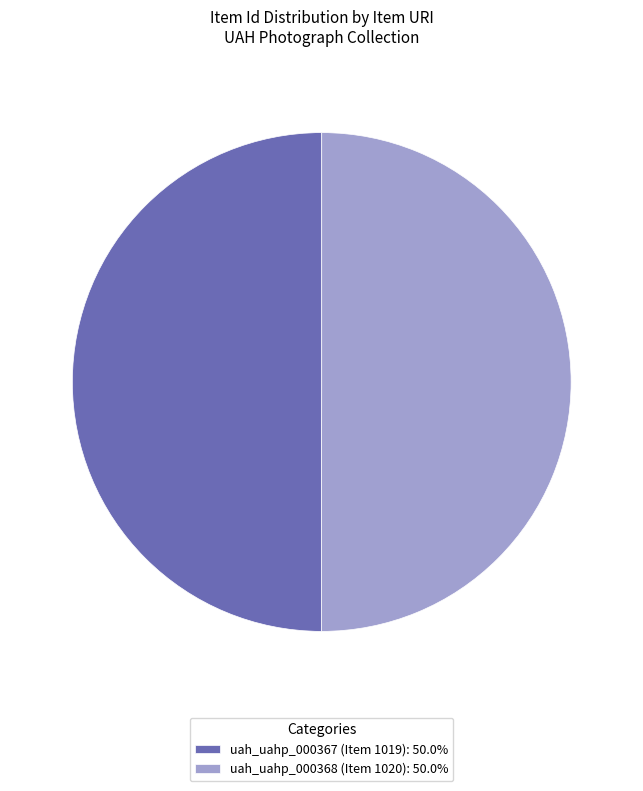

The uah_uahp_000368 (Item 1020) slice represents 60% of the pie. True or false?

False